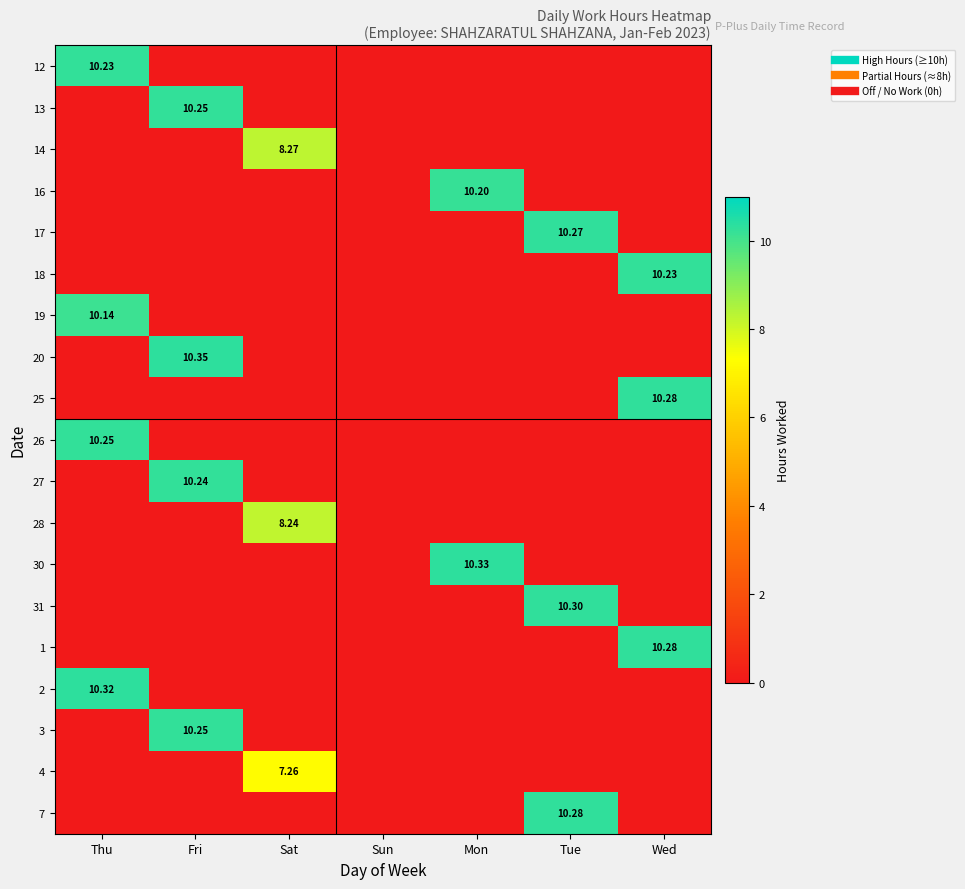

What is the difference between the highest and lowest values at Sat?

8.3